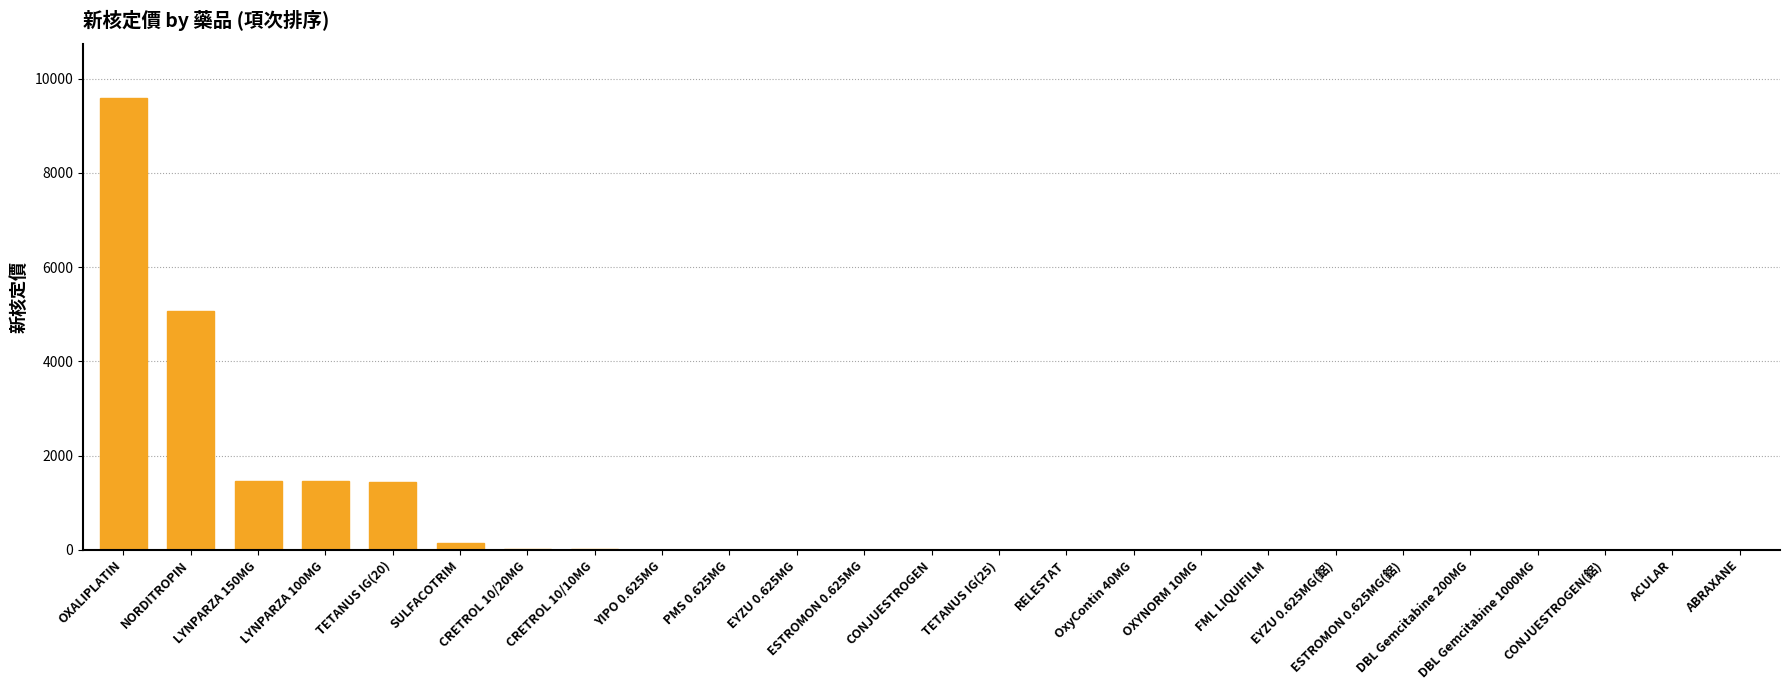

How many series are shown in this chart?

1